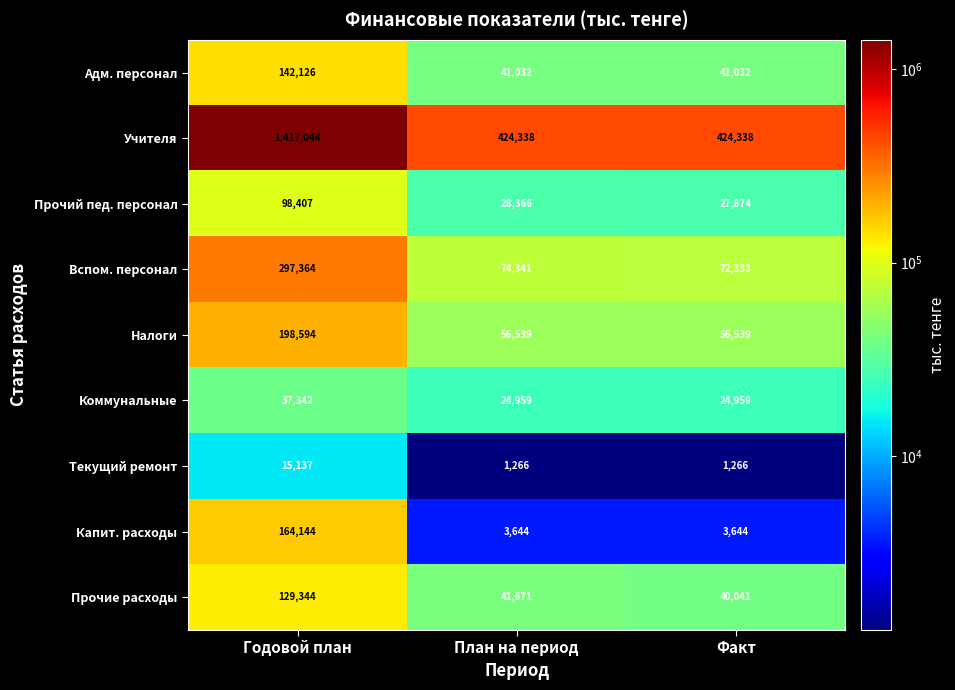

Which series has the widest spread of values?

Учителя